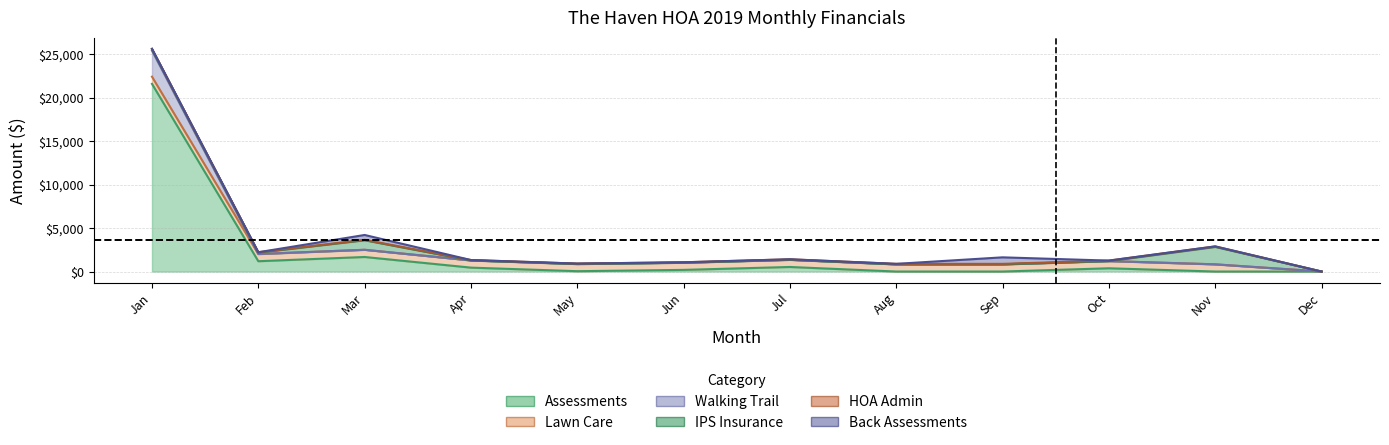

Reading left to right, list all the values displayed in this chart.

Assessments: Jan=21609.0	Feb=1188.0	Mar=1675.0	Apr=450.0	May=40.0	Jun=190.0	Jul=525.0	Aug=0.0	Sep=0.0	Oct=375.0	Nov=0.0	Dec=0.0
Lawn Care: Jan=829.0	Feb=829.0	Mar=829.0	Apr=829.0	May=829.0	Jun=829.0	Jul=829.0	Aug=829.0	Sep=829.0	Oct=829.0	Nov=829.0	Dec=0.0
Walking Trail: Jan=3000.0	Feb=0.0	Mar=0.0	Apr=0.0	May=0.0	Jun=0.0	Jul=0.0	Aug=0.0	Sep=0.0	Oct=0.0	Nov=0.0	Dec=0.0
IPS Insurance: Jan=160.6	Feb=160.6	Mar=1100.1	Apr=0.0	May=0.0	Jun=0.0	Jul=0.0	Aug=0.0	Sep=0.0	Oct=0.0	Nov=2008.9	Dec=0.0
HOA Admin: Jan=45.0	Feb=45.0	Mar=45.0	Apr=45.0	May=45.0	Jun=45.0	Jul=55.0	Aug=55.0	Sep=55.0	Oct=55.0	Nov=55.0	Dec=0.0
Back Assessments: Jan=0.0	Feb=0.0	Mar=561.0	Apr=0.0	May=0.0	Jun=0.0	Jul=0.0	Aug=0.0	Sep=750.0	Oct=0.0	Nov=0.0	Dec=0.0